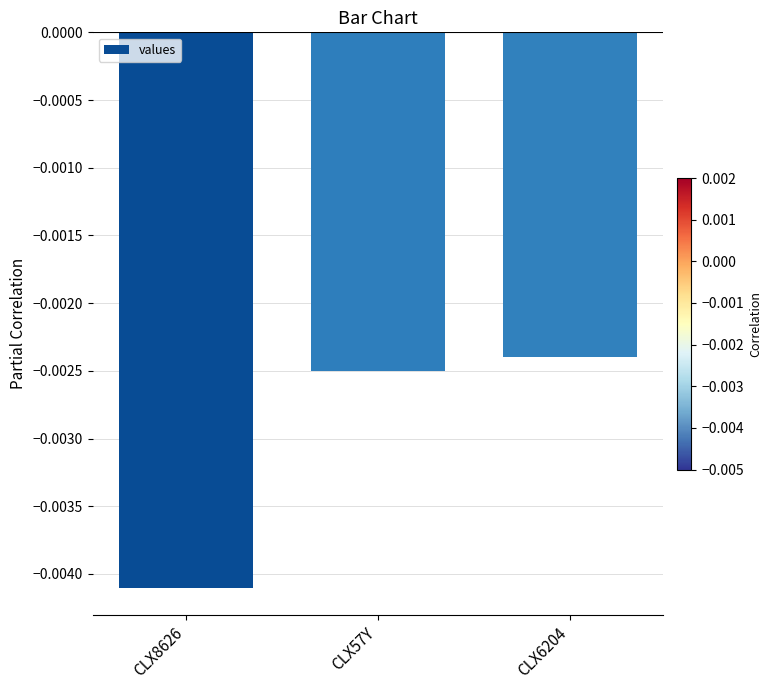

Between CLX8626 and CLX6204, which is larger?

CLX6204